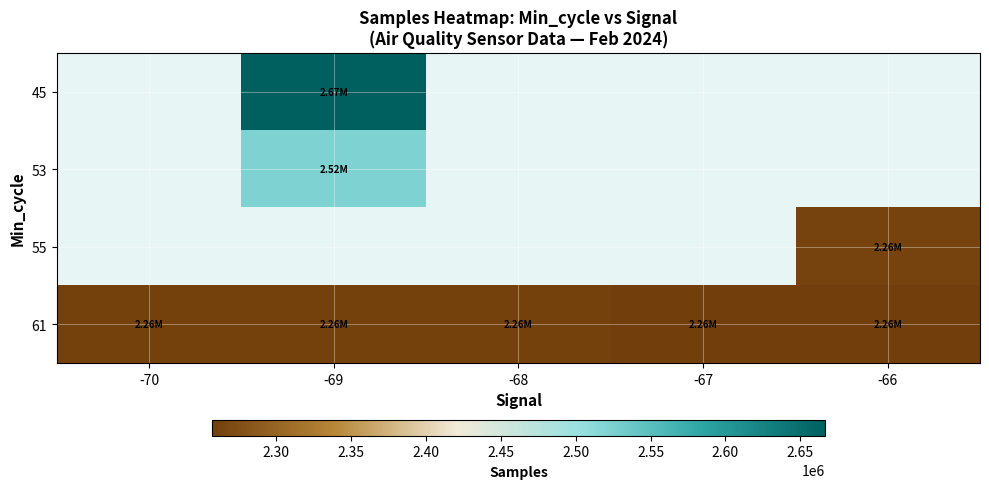

What is the smallest value displayed?

2257233.5